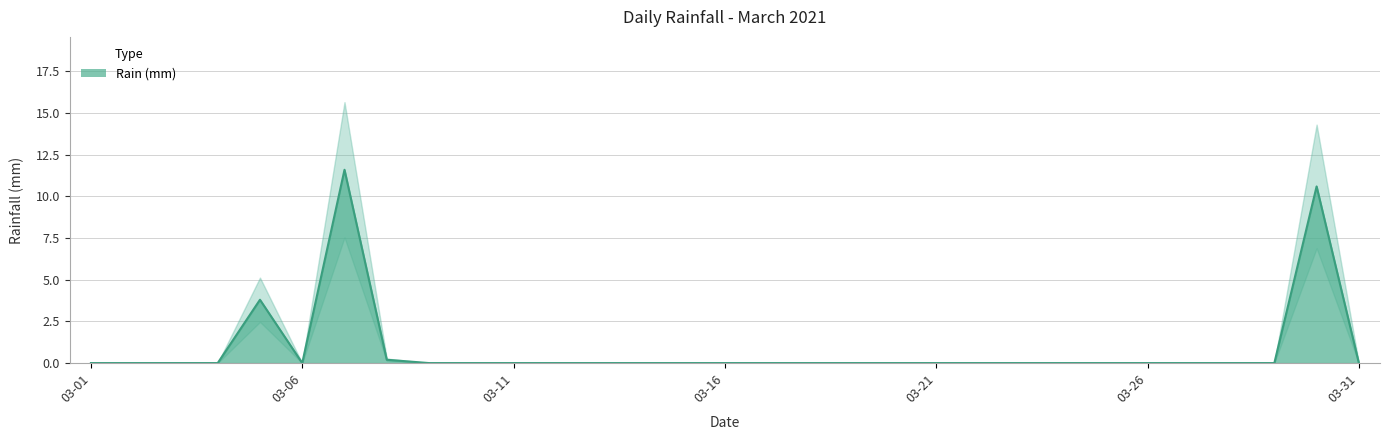

True or false: the data has more than 2 interior local peaks.

True